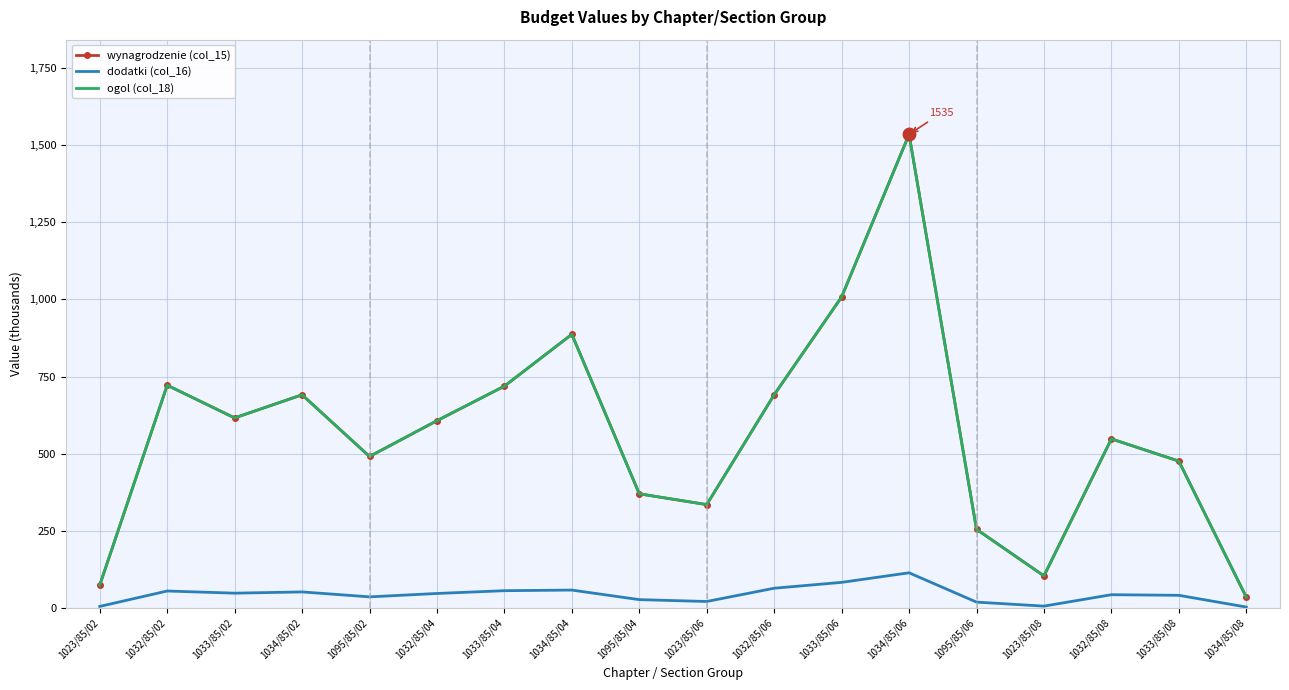

Rank the series by their maximum value, from lowest to highest.

dodatki (col_16), wynagrodzenie (col_15), ogol (col_18)